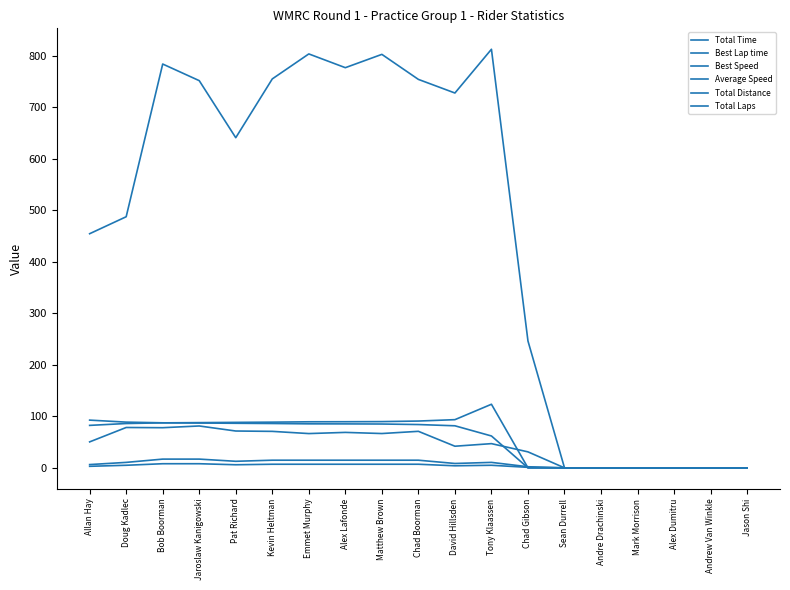

Does the chart have visible grid lines?

No